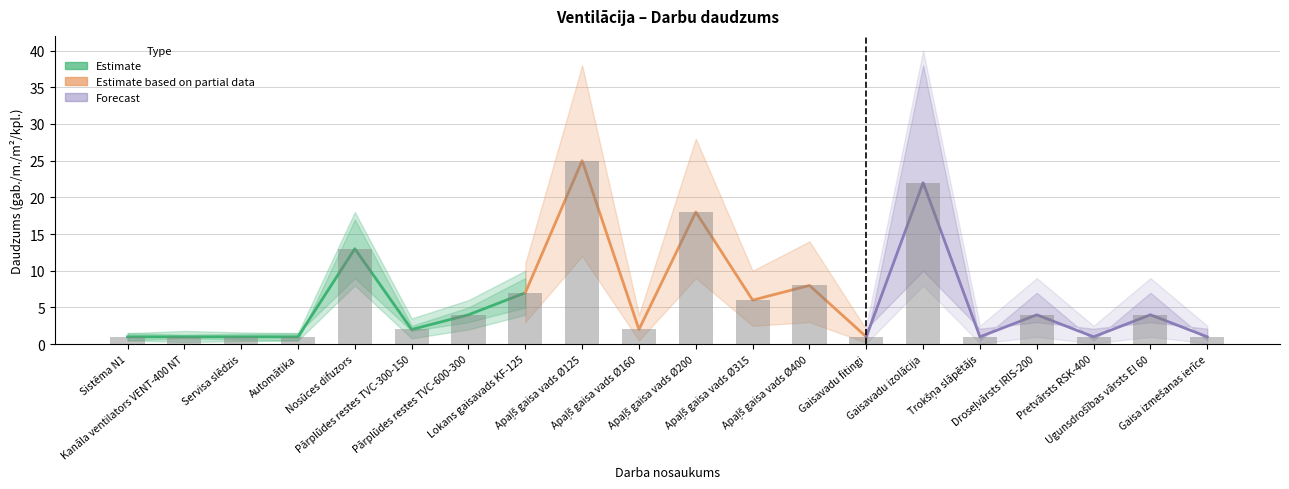

What is the difference between the Daudzums (Partial) values at Apaļš gaisa vads Ø200 and Kanāla ventilators VENT-400 NT?

17